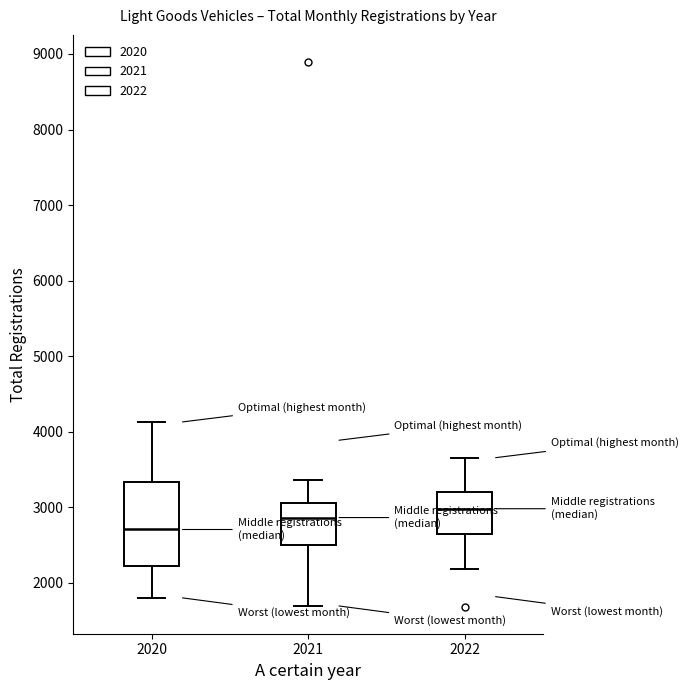

Reading left to right, transcribe this box plot: for each box, give where its median line is, the range the box spans, and where its two whiskers end, as read against the y-axis. The values are not printed on the chart, so give them approximately, as read against the axis.

2020: median 2700, box 2200 to 3300, whiskers 1800 to 4100
2021: median 2900, box 2500 to 3100, whiskers 1700 to 3400
2022: median 3000, box 2700 to 3200, whiskers 2200 to 3700